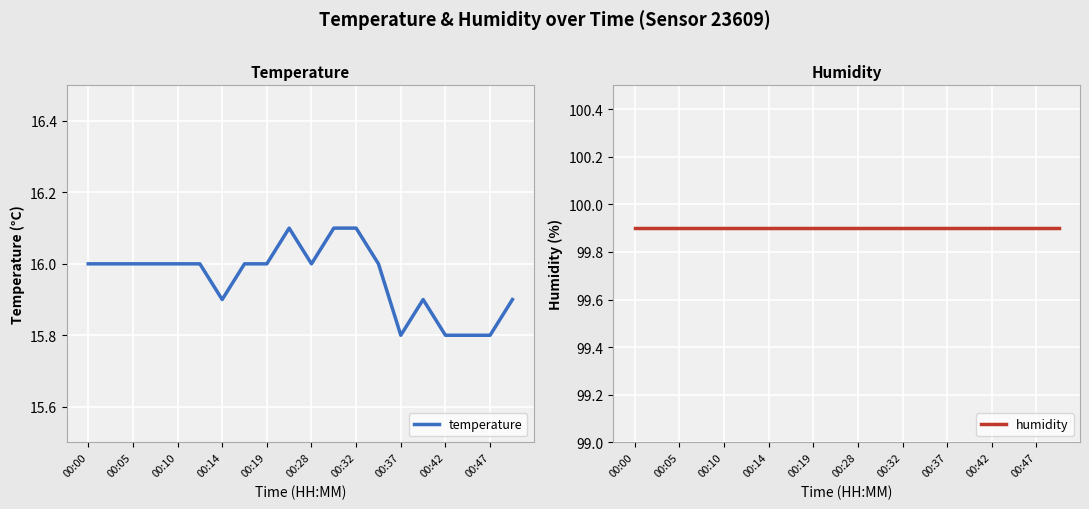

List the series in order of their peak value, lowest first.

temperature, humidity